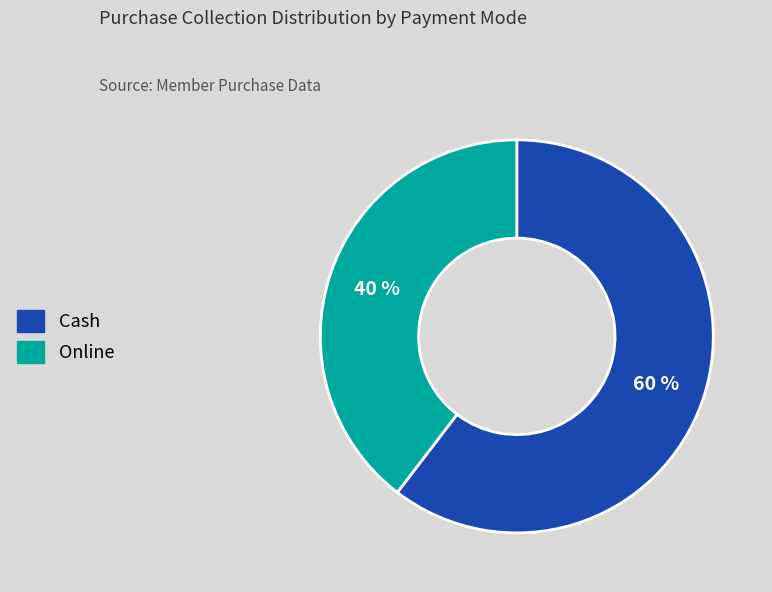

To the nearest percent, what is the combined percentage of Cash and Online?

100%